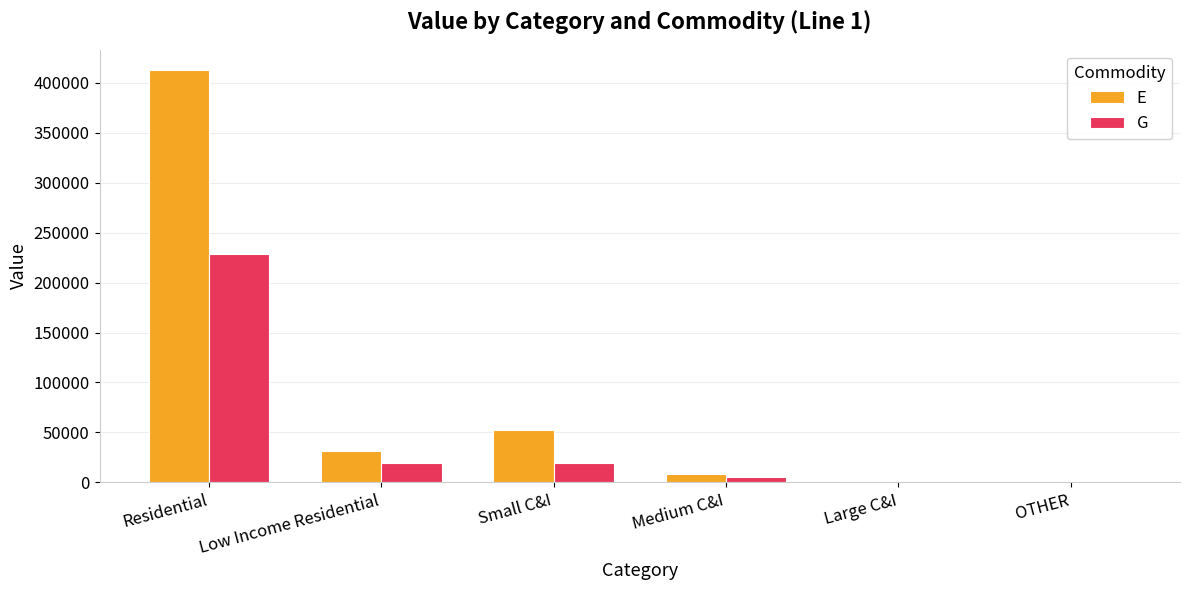

The G series shows 19312 at Small C&I. True or false?

True